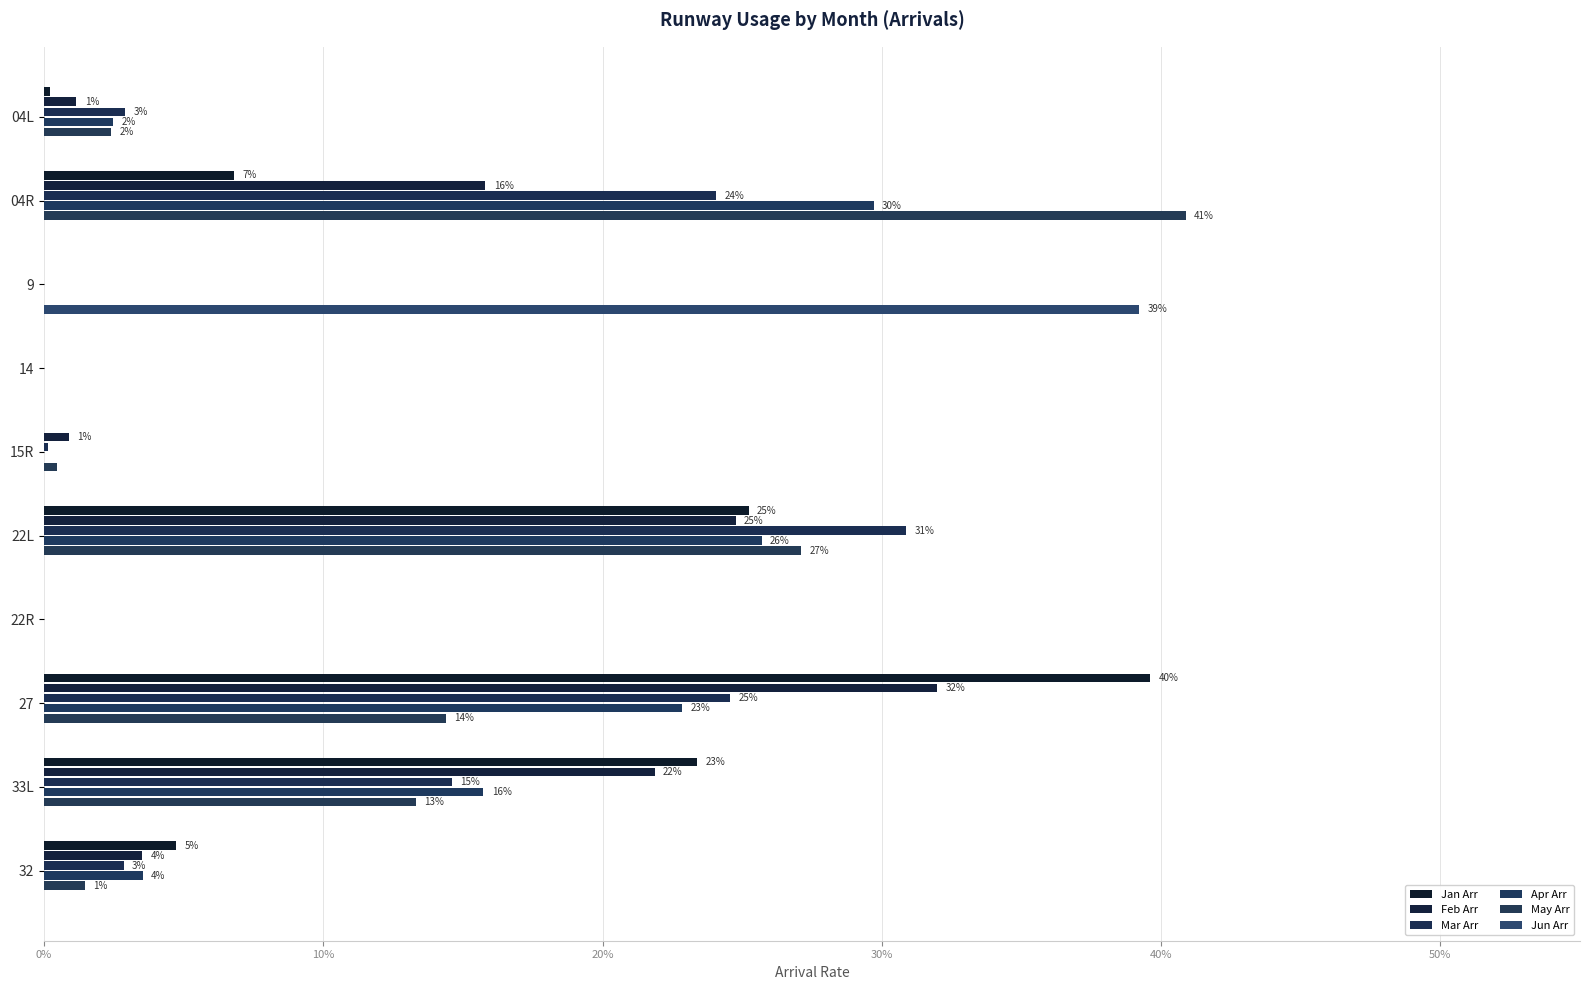

Rank the series by their maximum value, from lowest to highest.

Apr Arr, Mar Arr, Feb Arr, Jun Arr, Jan Arr, May Arr